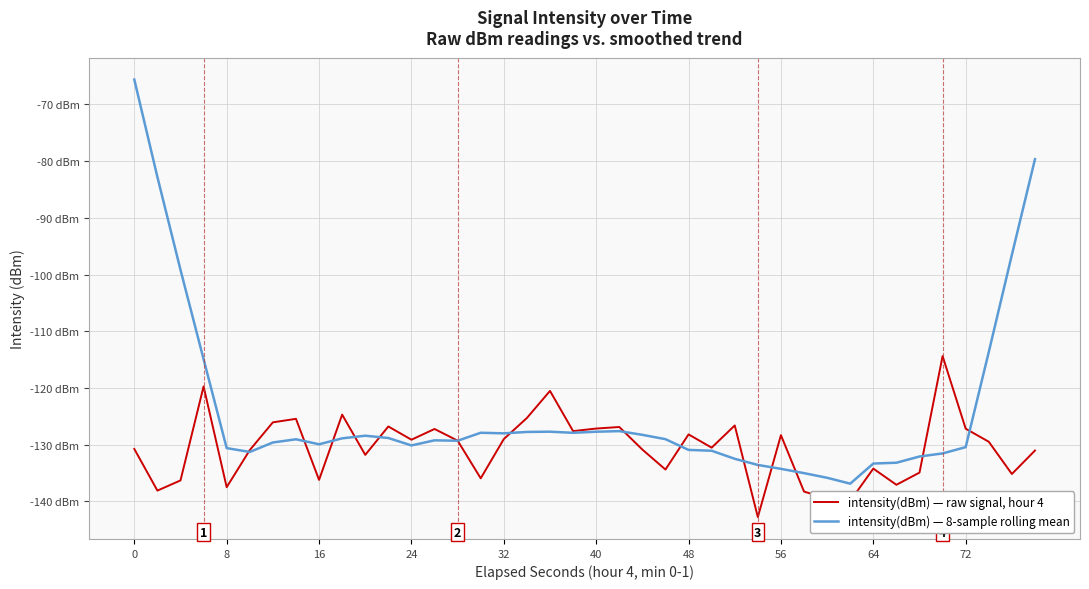

What are all the series names shown in the legend?

intensity(dBm) — raw signal, hour 4, intensity(dBm) — 8-sample rolling mean